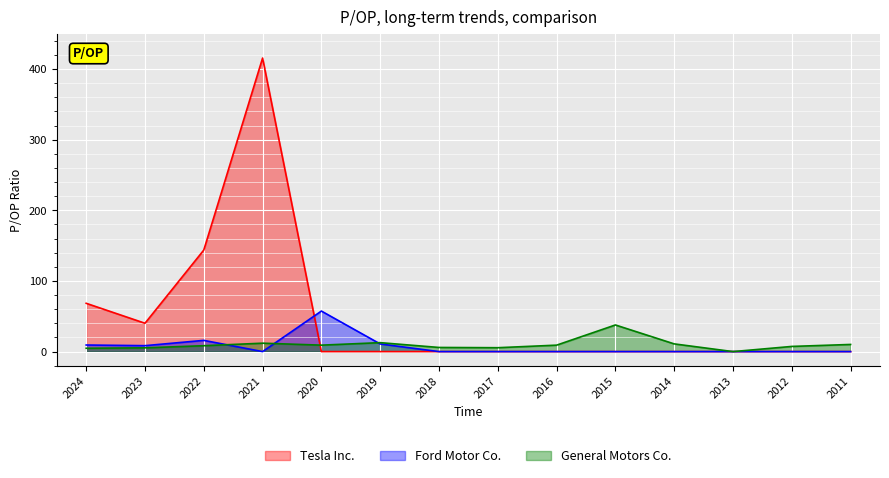

Does the chart display data point markers on the line(s)?

No